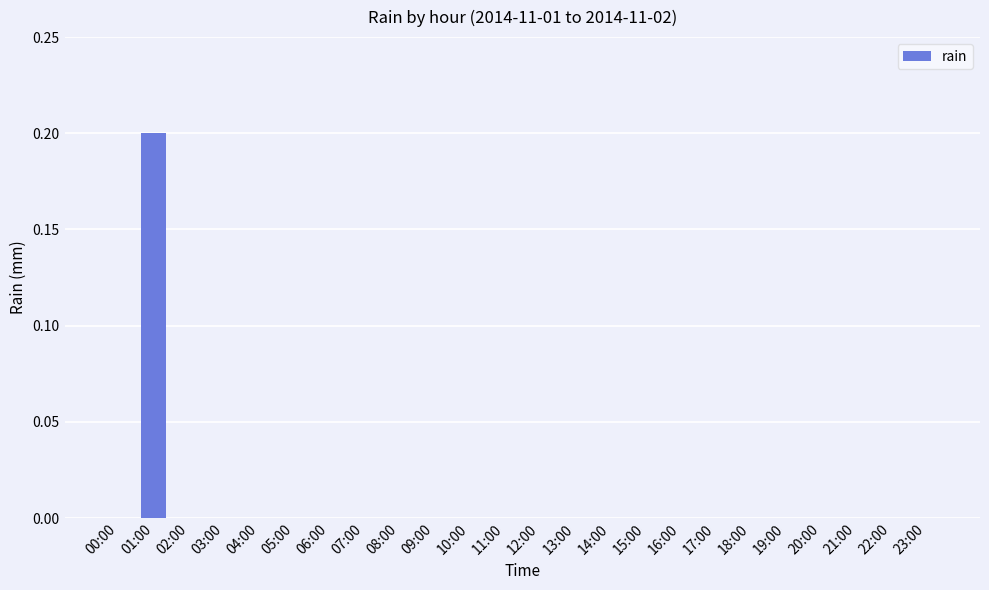

The chart shows a value of 0.1 at 20:00. True or false?

False